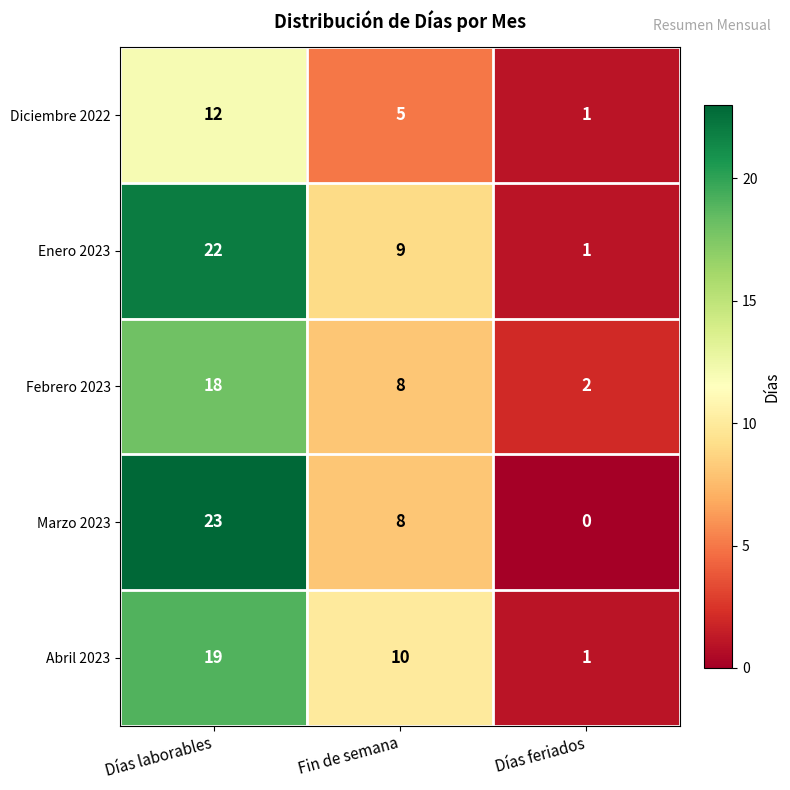

Which series has the largest total across all categories?

Enero 2023